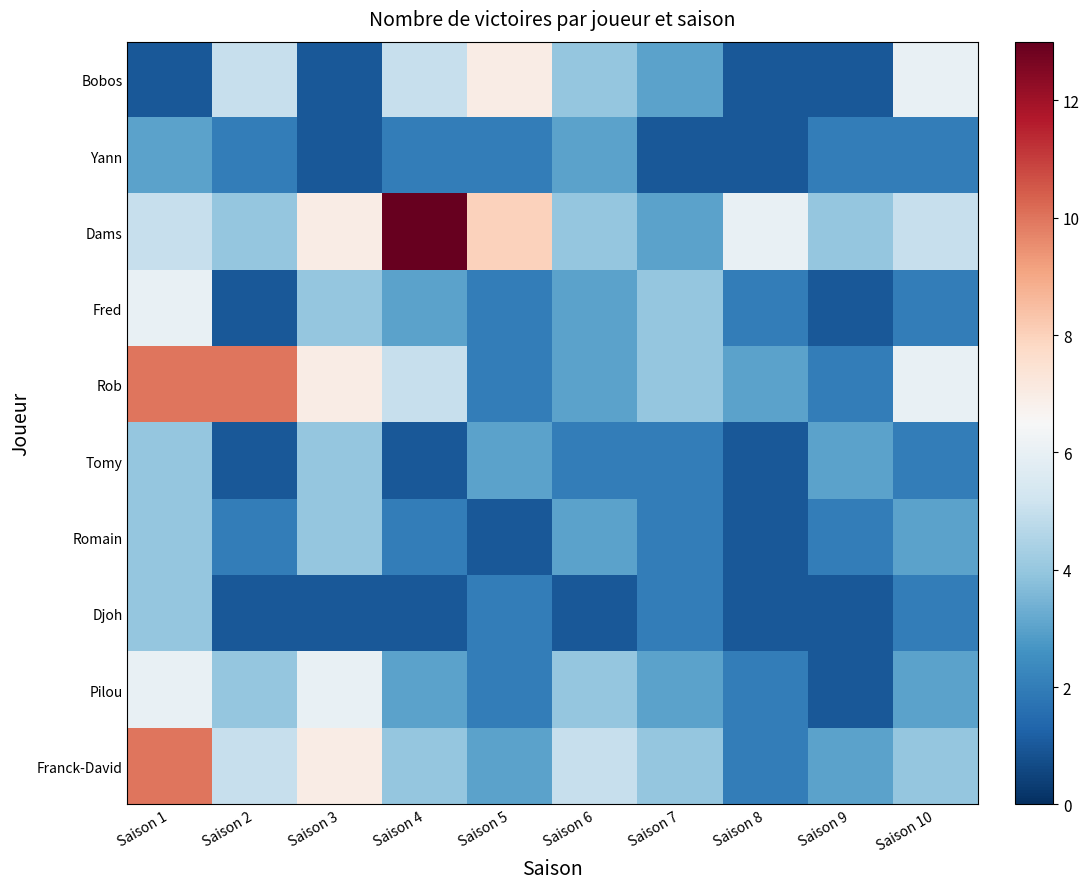

Count the number of data series in this chart.

10